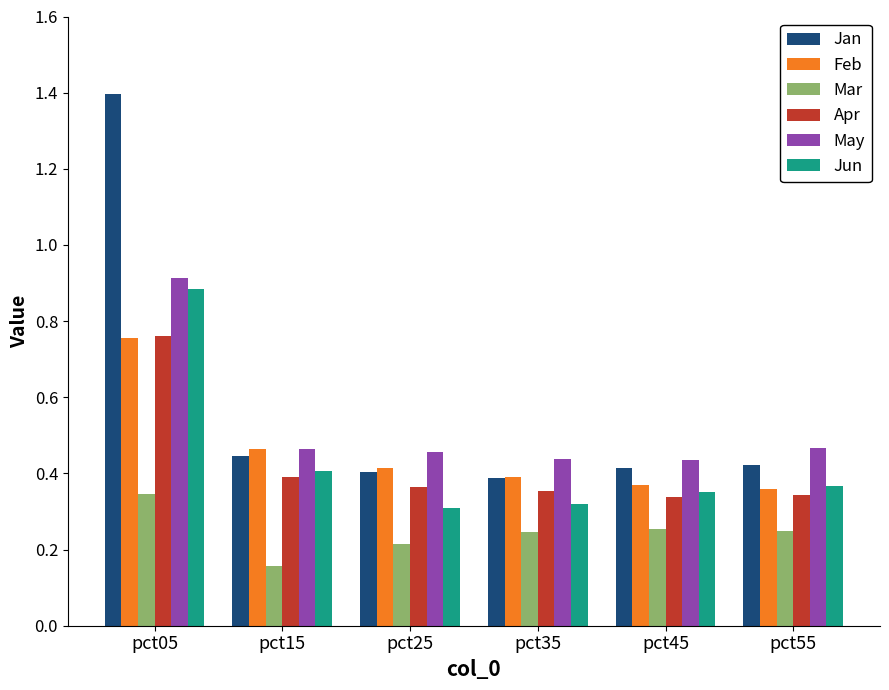

Which category has the highest value in the Mar series?

pct05